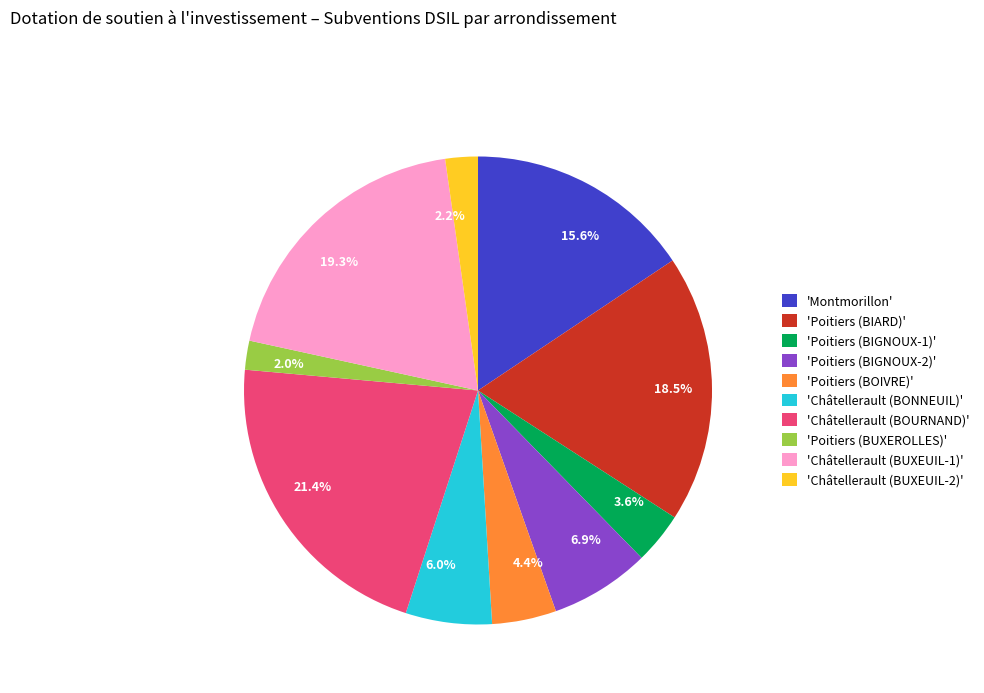

Is there a majority slice in this chart?

No